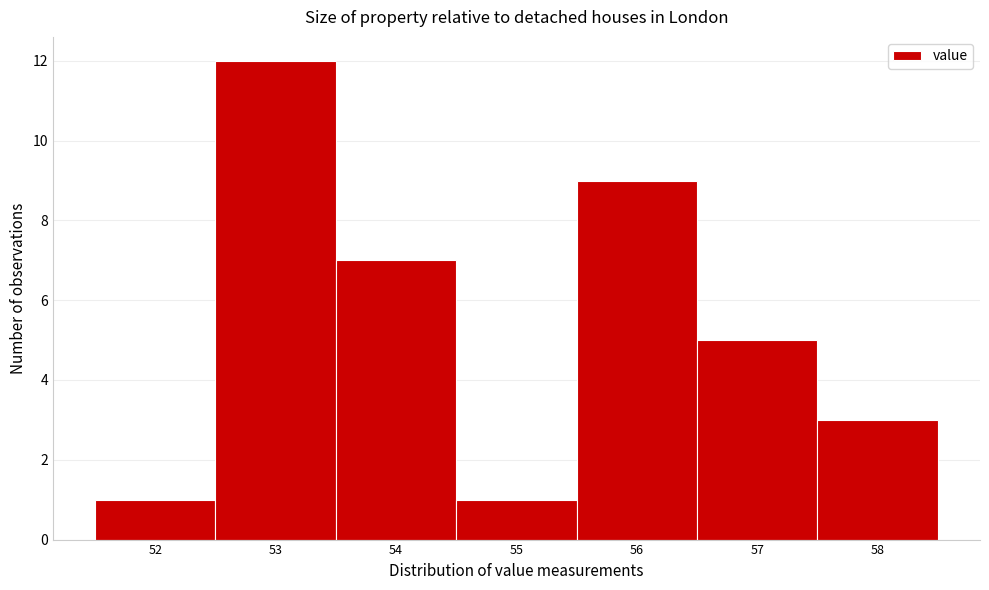

Reading left to right, list every bar in this chart as the range it spans on the x-axis followed by its height. The values are not printed on the chart, so give them approximately, as read against the axis.

51.5 to 52.5: 1
52.5 to 53.5: 12
53.5 to 54.5: 7
54.5 to 55.5: 1
55.5 to 56.5: 9
56.5 to 57.5: 5
57.5 to 58.5: 3